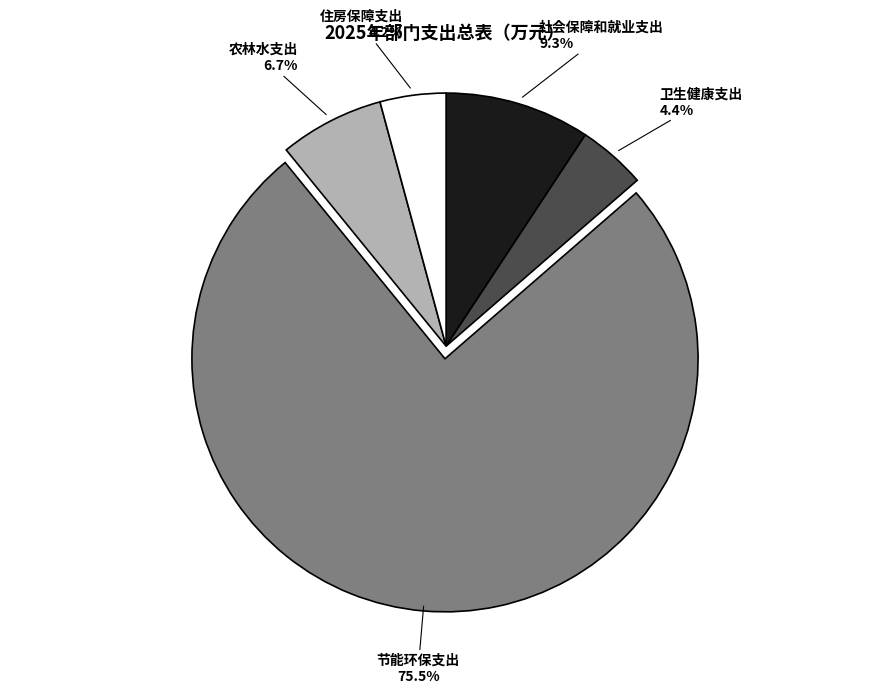

True or false: 住房保障支出 accounts for 4% of the total.

True